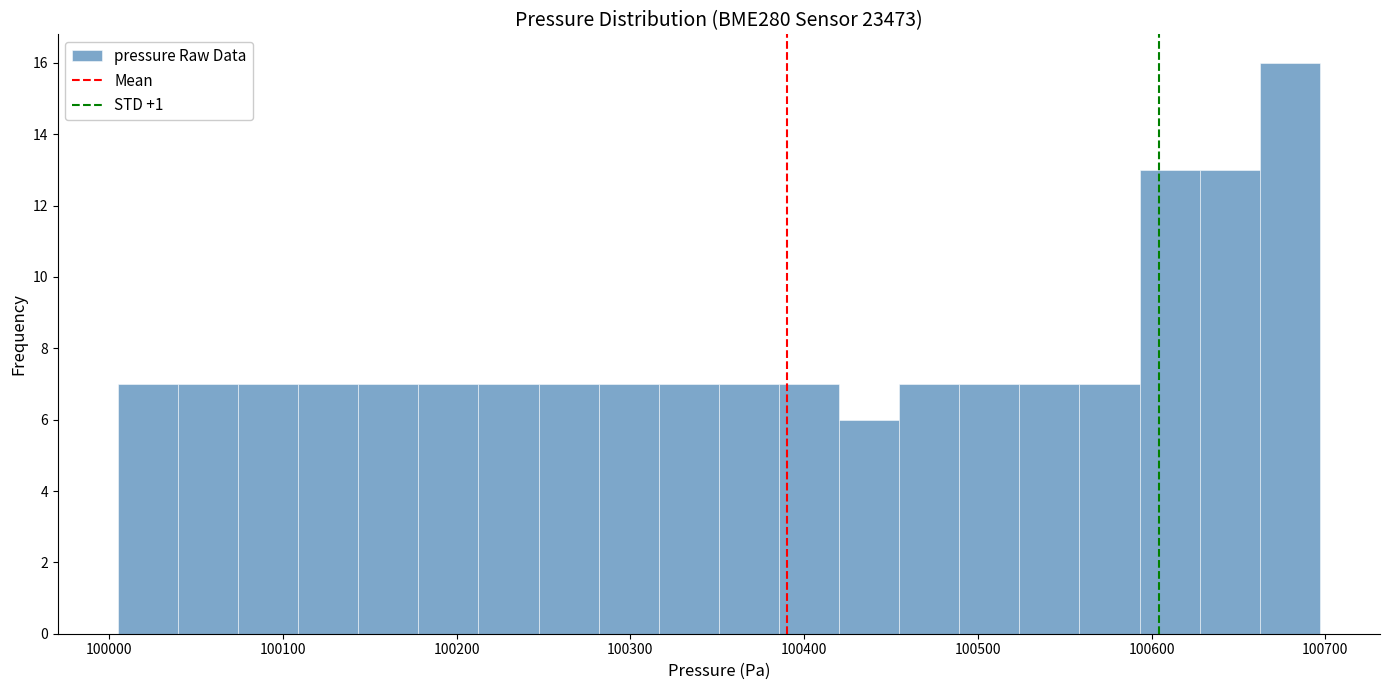

Read against the x-axis, roughly where is the centre of the tallest bar?

100680